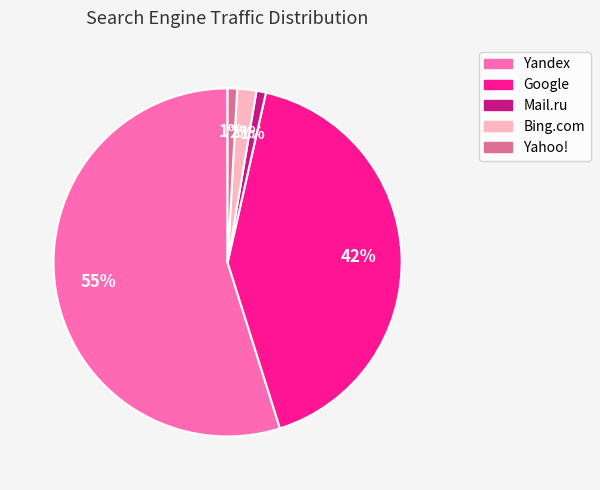

Is the sum of Google and Yahoo! greater than half?

No